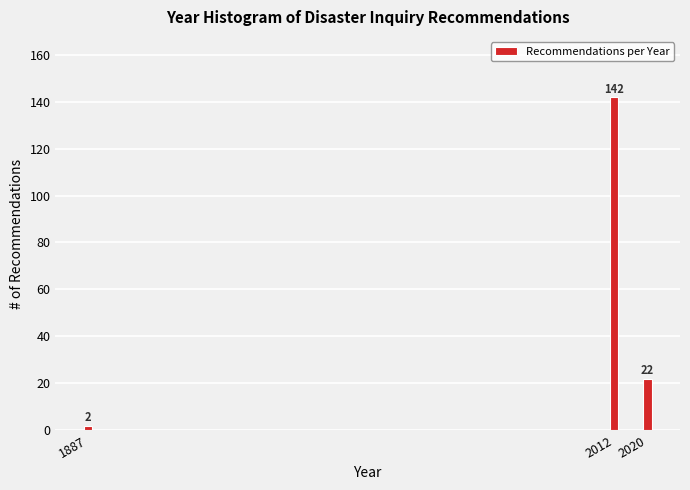

Reading left to right, list all the values displayed in this chart.

1887=2	2012=142	2020=22